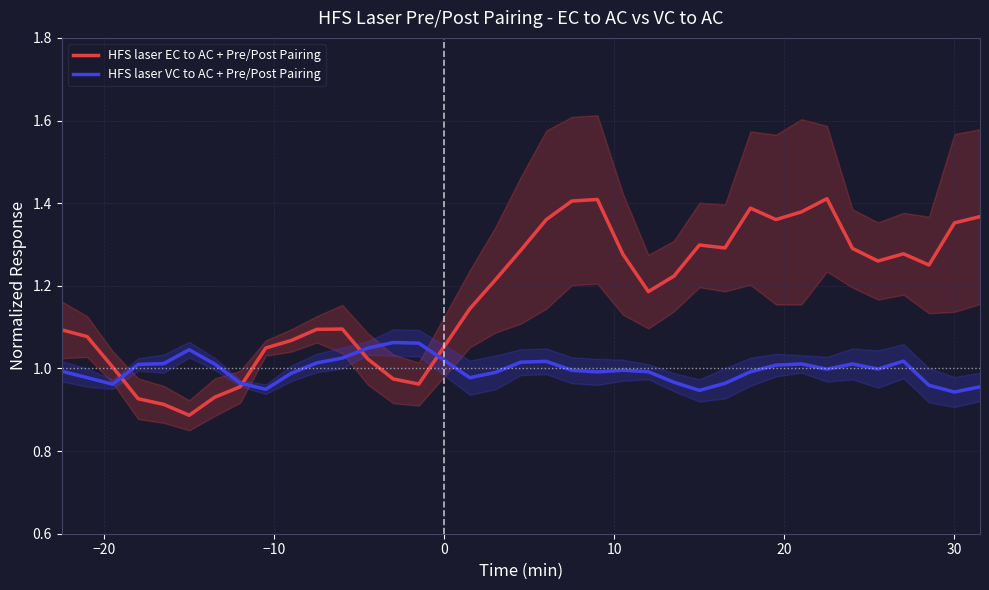

How many times do HFS laser EC to AC + Pre/Post Pairing and HFS laser VC to AC + Pre/Post Pairing cross each other?

4